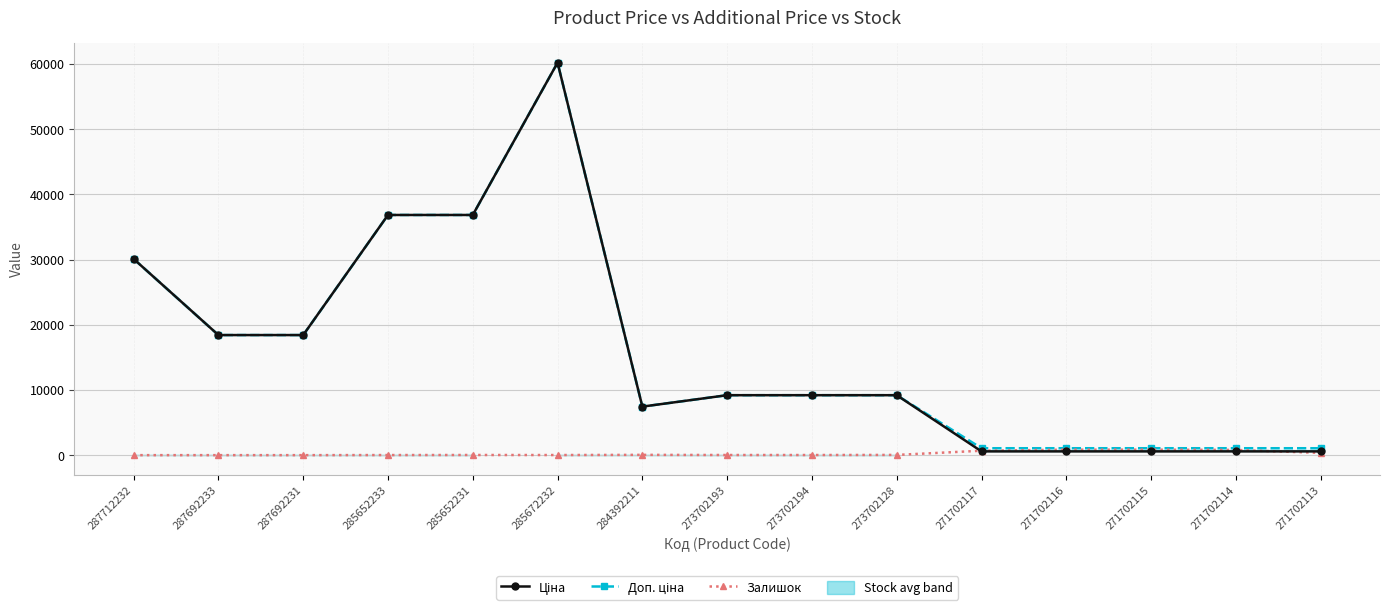

How many values in the Залишок series are below 23?

7